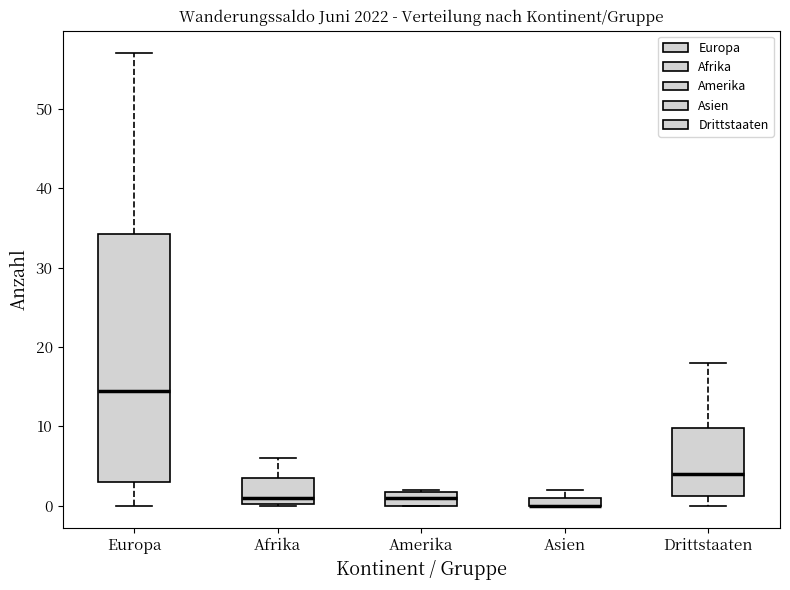

Comparing the boxes themselves (not the whiskers), which one is the tallest?

Europa